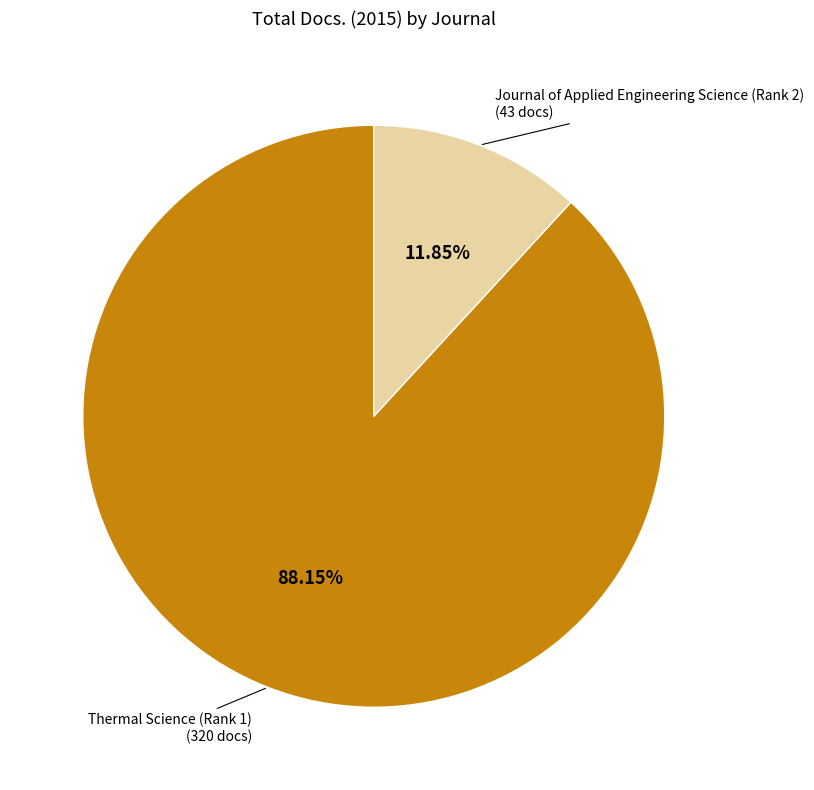

Which category accounts for the majority?

Thermal Science (Rank 1)